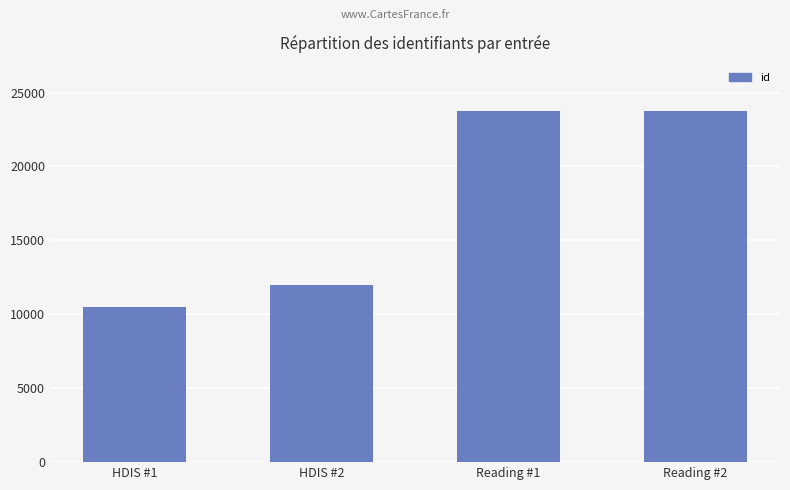

Approximately how many times larger is the value at Reading #2 compared to HDIS #1?

2.3